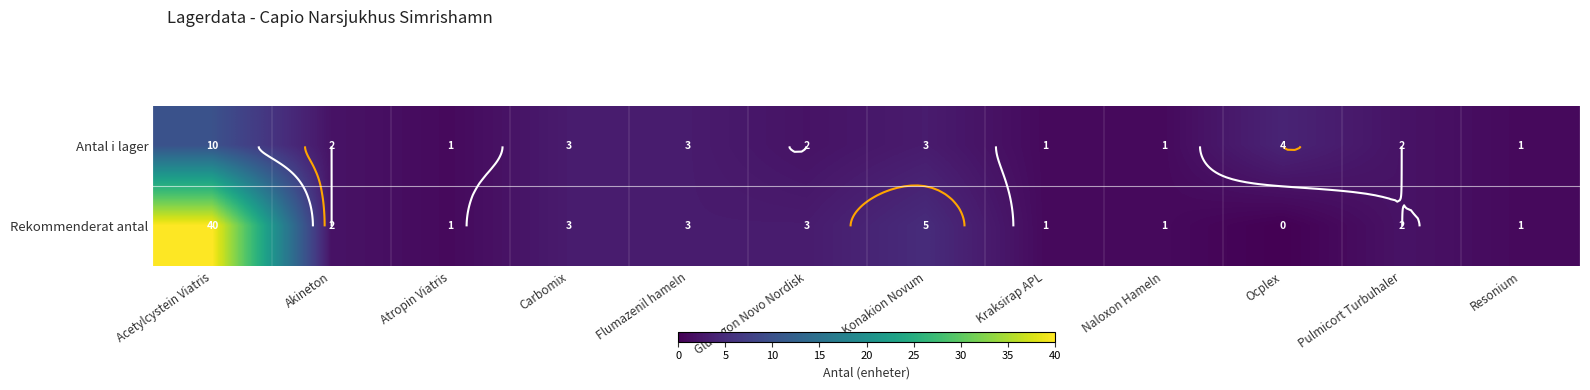

Where is Rekommenderat antal nearest to the value 20?

Konakion Novum